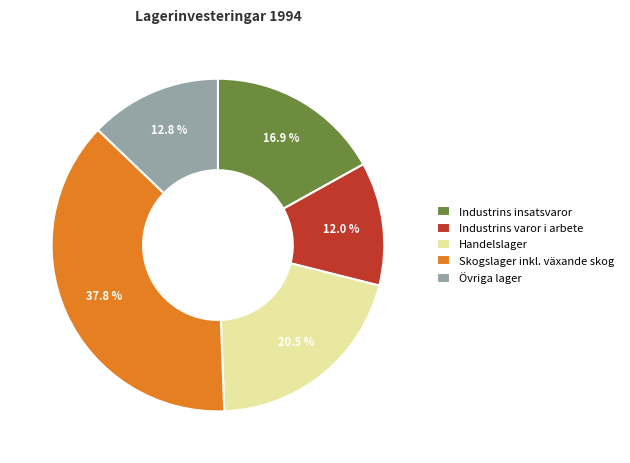

Is there a majority slice in this chart?

No